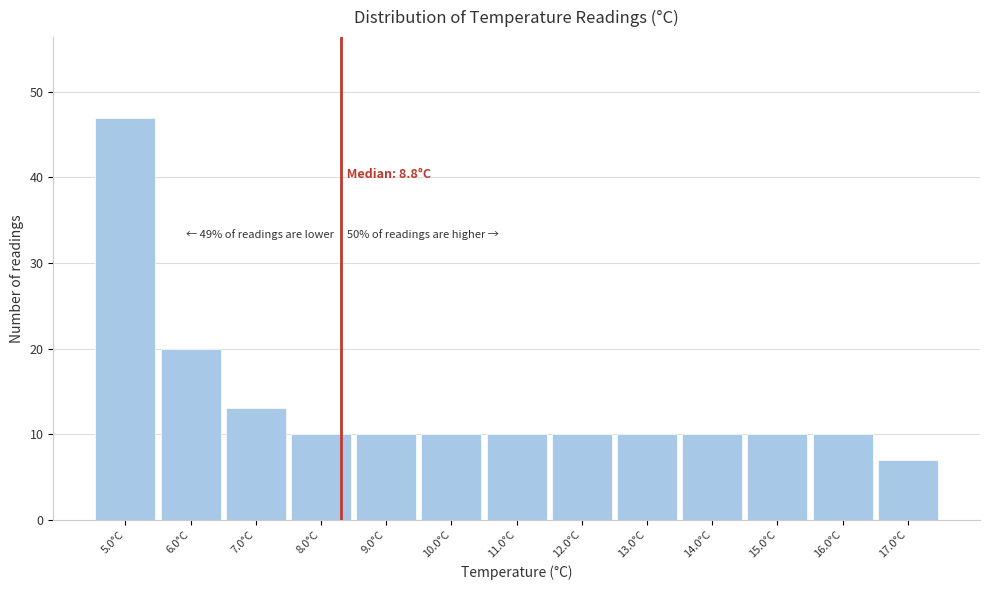

Reading left to right, what are all the values shown in this chart?

47	20	13	10	10	10	10	10	10	10	10	10	7